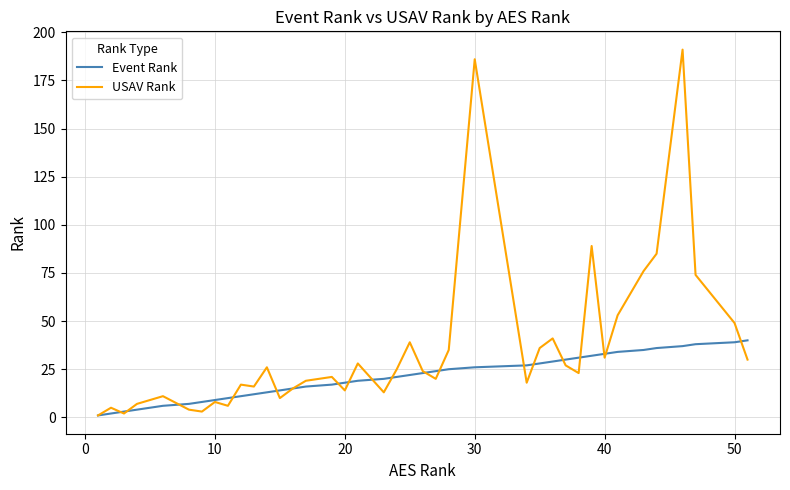

Which series has the widest spread of values?

USAV Rank